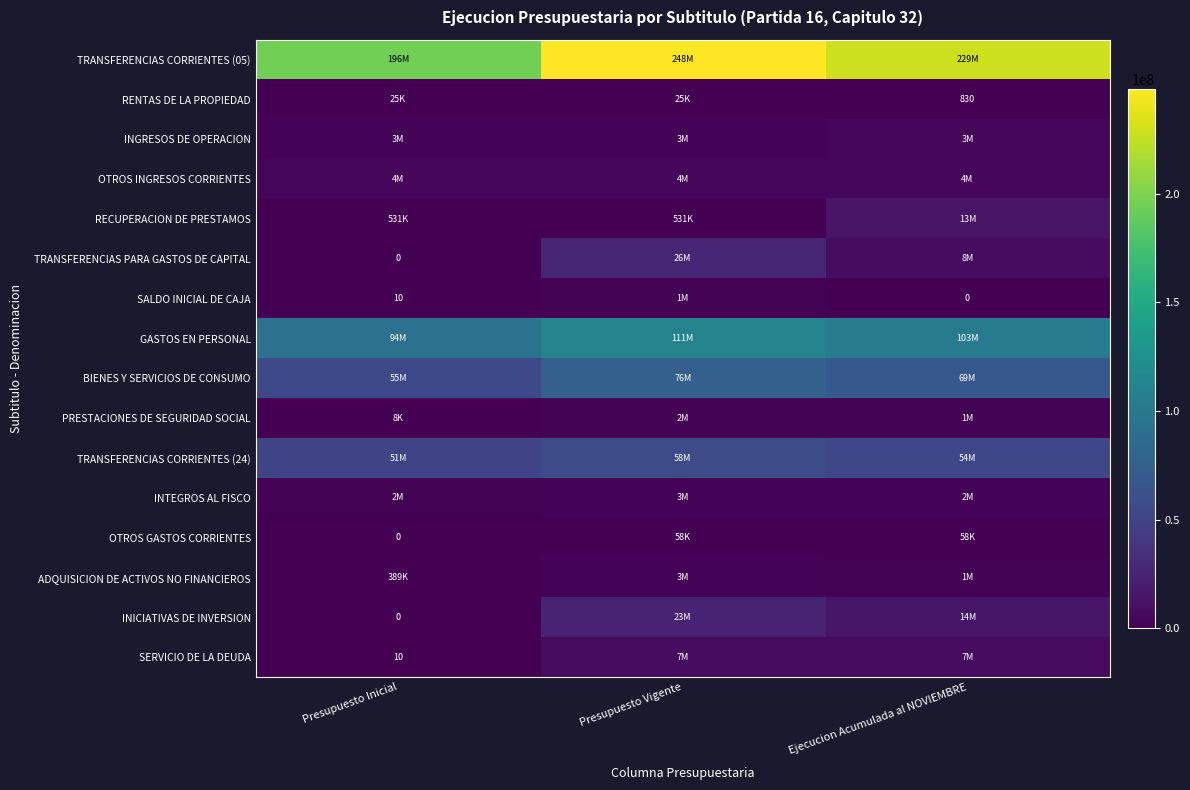

Is the value of INICIATIVAS DE INVERSION at Presupuesto Inicial greater than the value of BIENES Y SERVICIOS DE CONSUMO at Presupuesto Inicial?

No